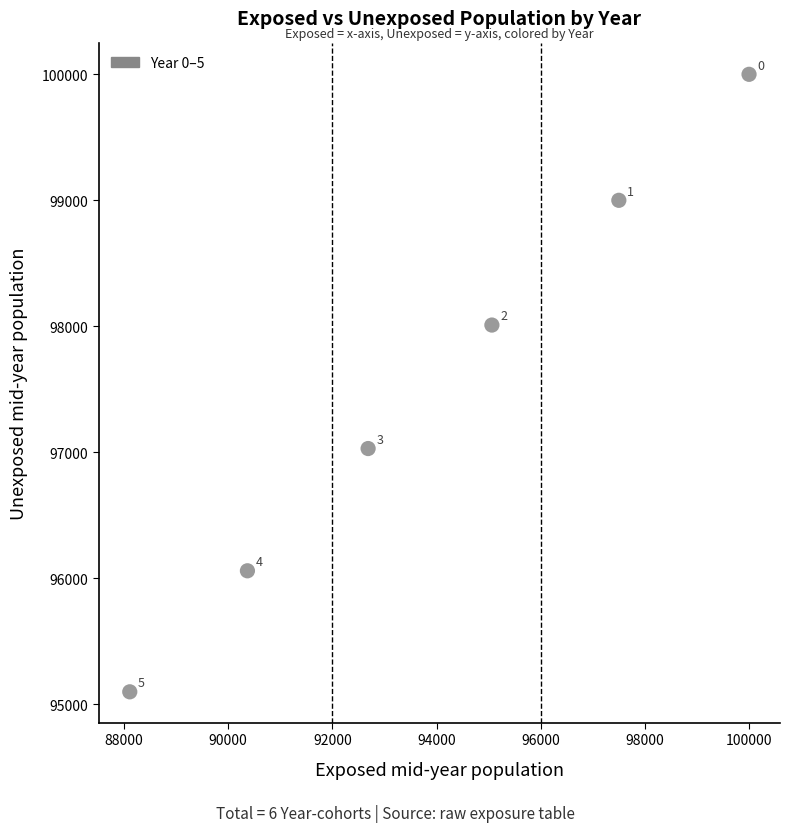

What is the range of Y values (max minus min)?

4901.0